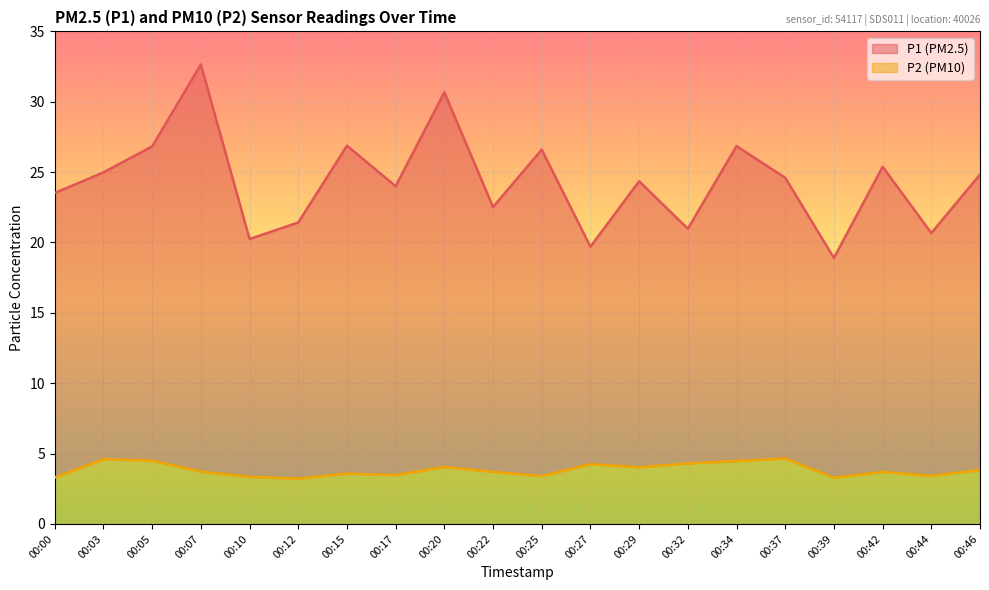

What is the sum of the P2 values at 00:25 and 00:46?

7.2